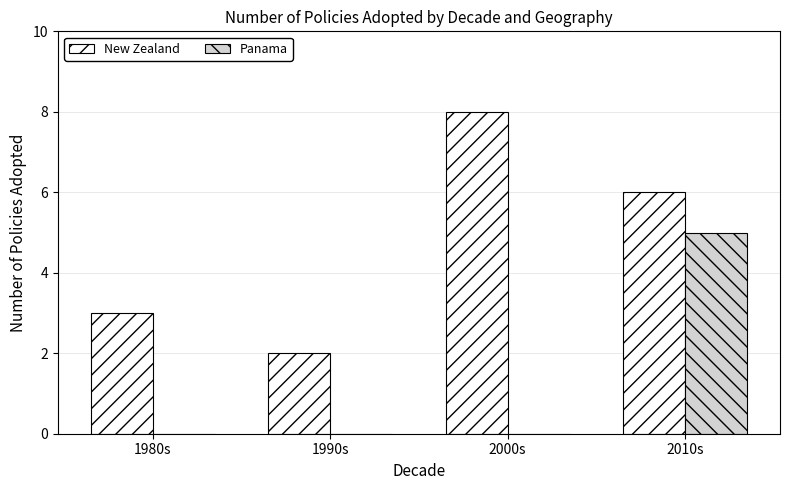

What is the total value across all series at 2000s?

8